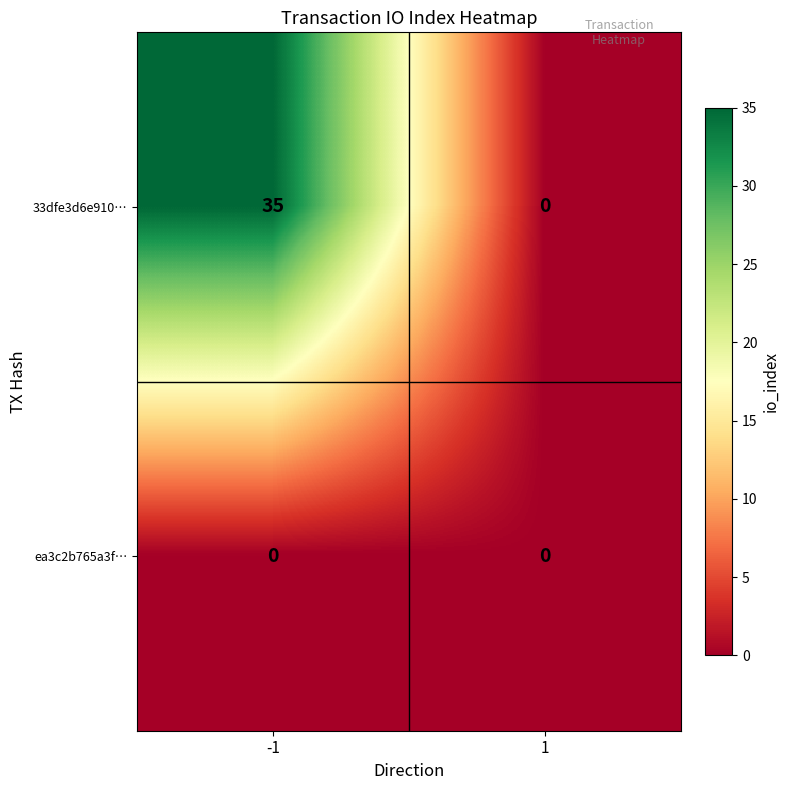

Rank the series by their average value, from lowest to highest.

ea3c2b765a3f…, 33dfe3d6e910…